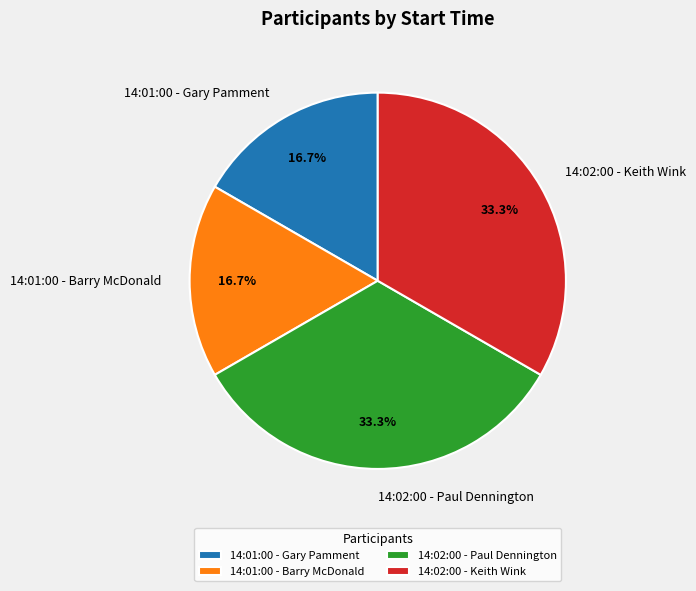

What portion of the pie excludes 14:02:00 - Keith Wink?

66.7%